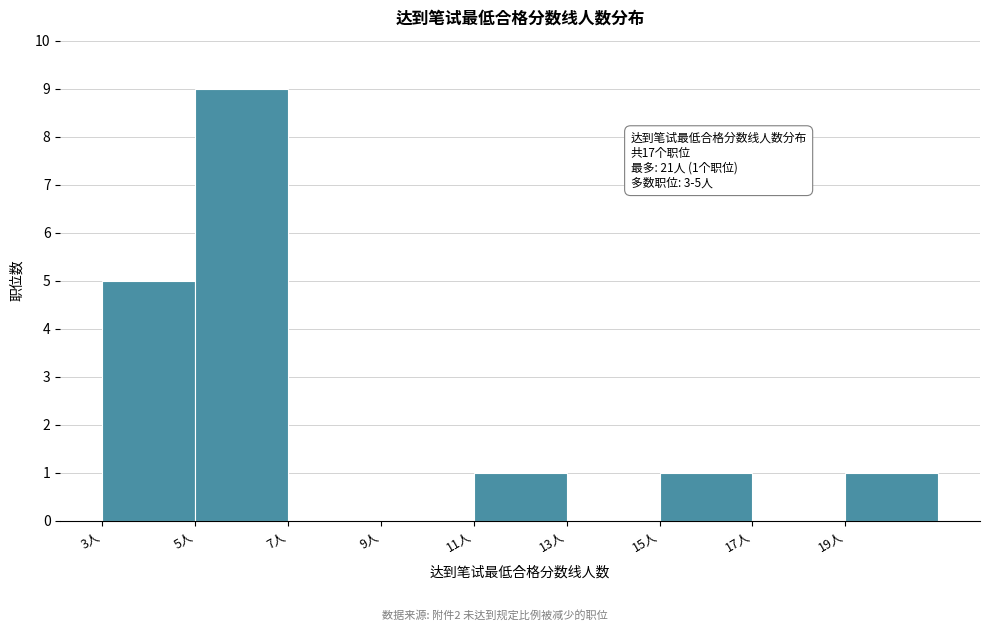

Over which range of the x-axis is the bar tallest?

5 to 7